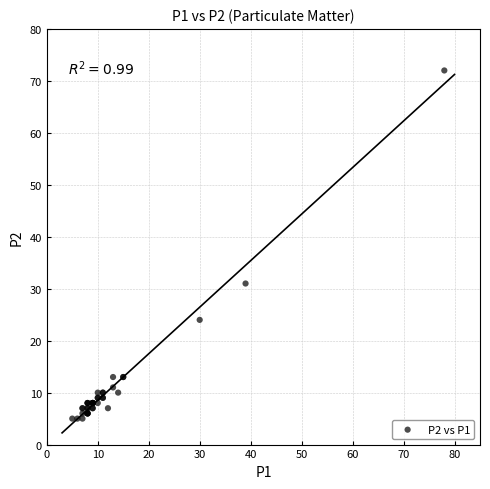

What Y value in the scatter plot is closest to 38?

31